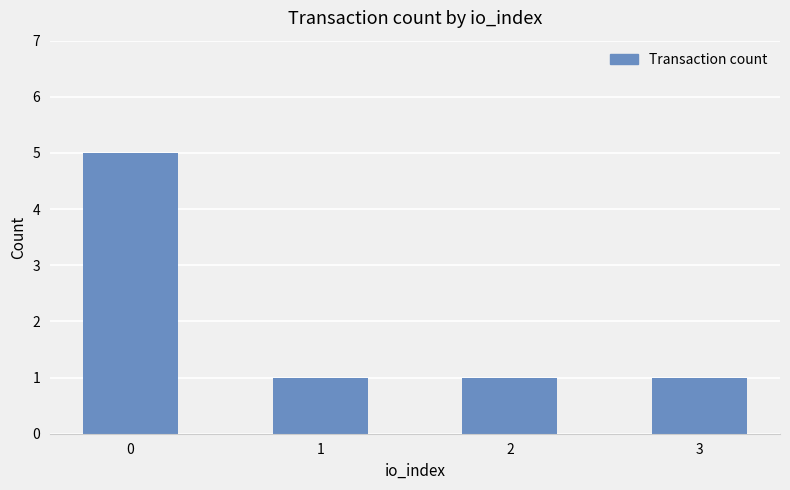

What is the greatest value displayed?

5